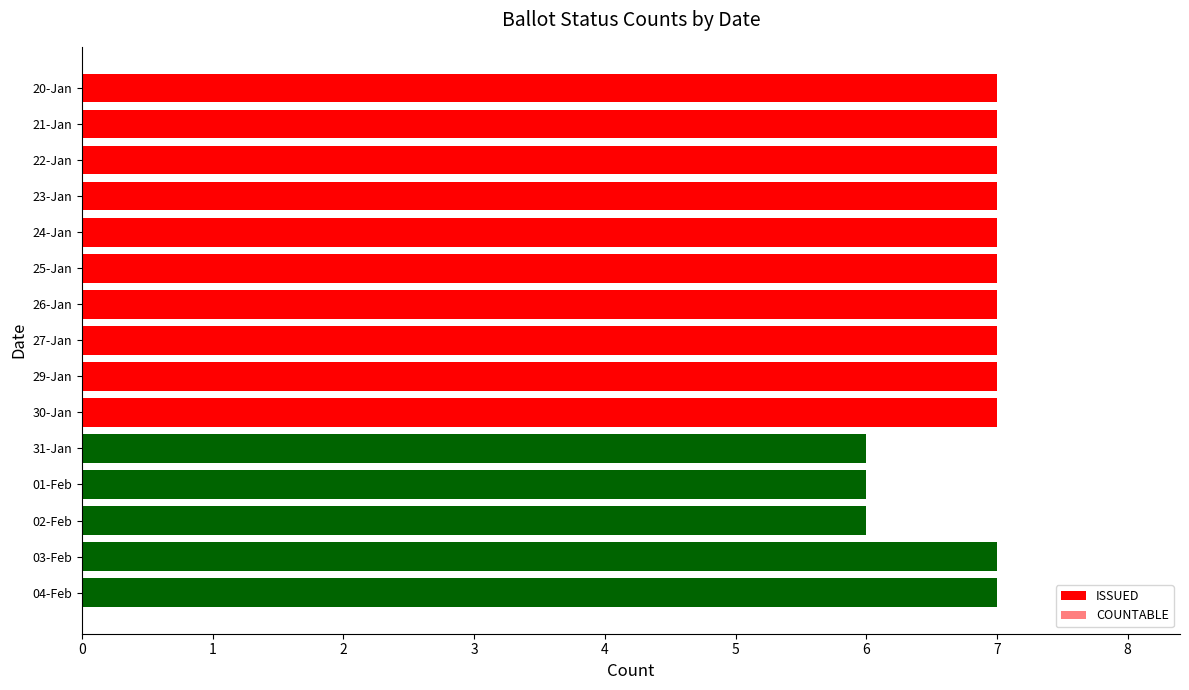

Are the bars horizontal?

Yes